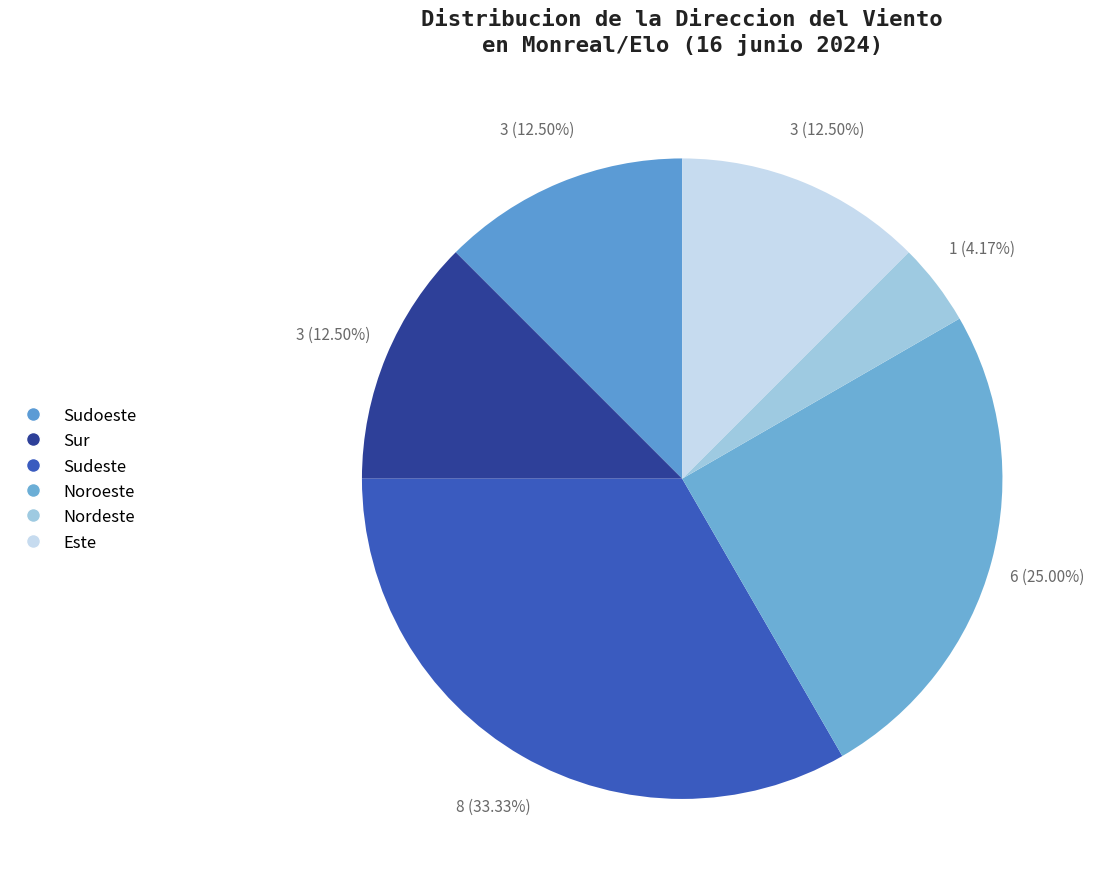

What is the smallest slice in the pie chart?

Nordeste